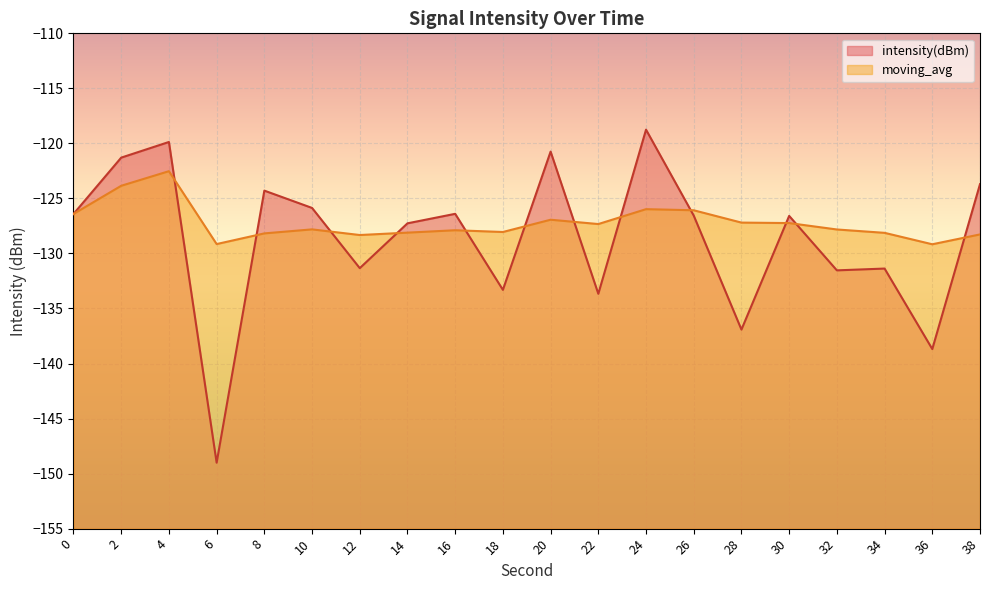

Where is the first local minimum for moving_avg?

6